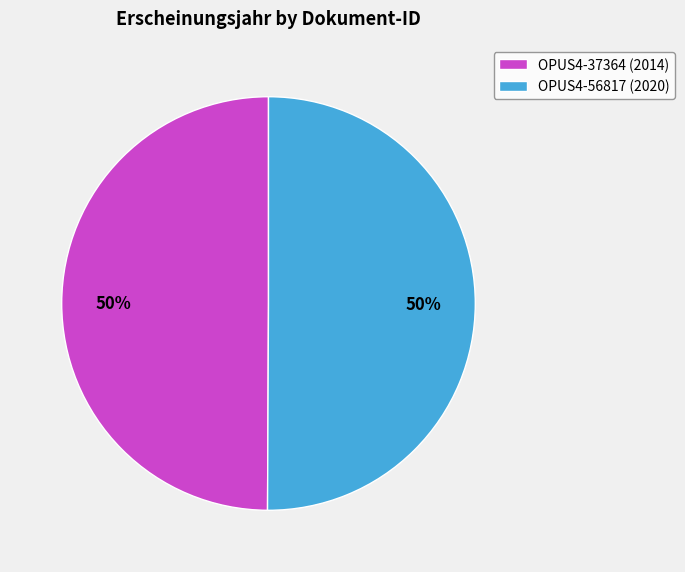

What is the ratio of the value at OPUS4-37364 to the value at OPUS4-56817?

1.0